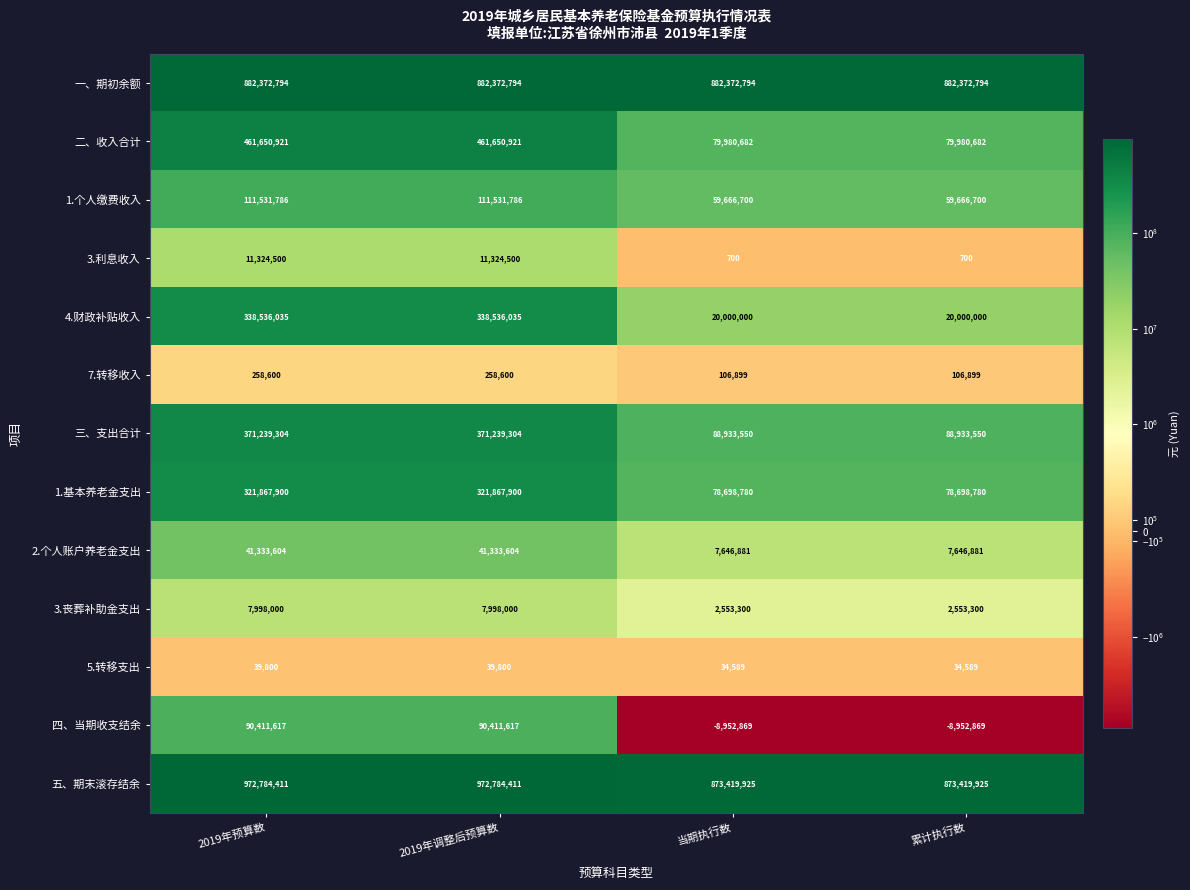

What is the sum of the 二、收入合计 values at 2019年调整后预算数 and 当期执行数?

541631603